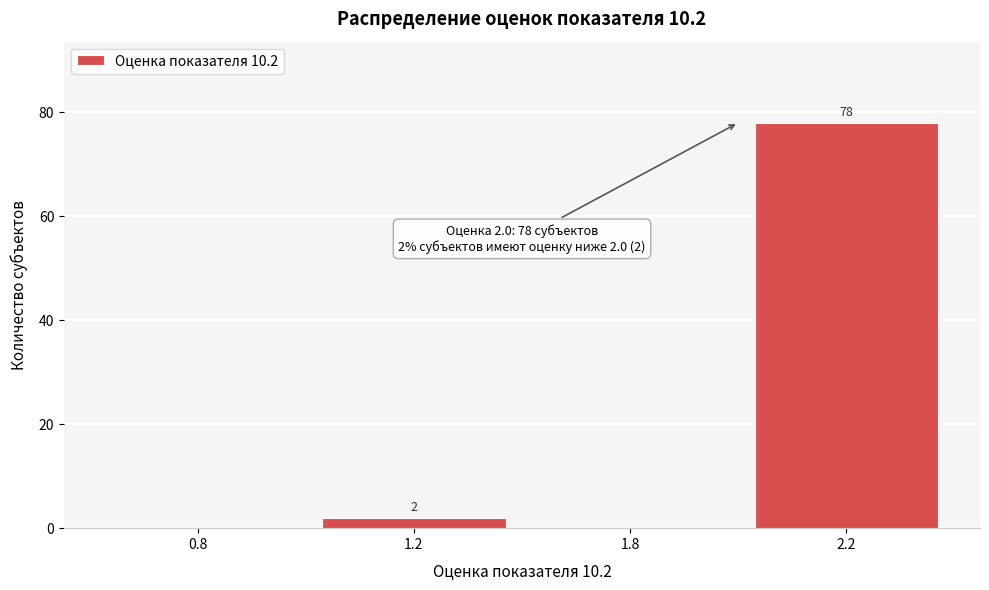

Reading left to right, extract all data points from this chart.

0.8=0	1.2=2	1.8=0	2.2=78